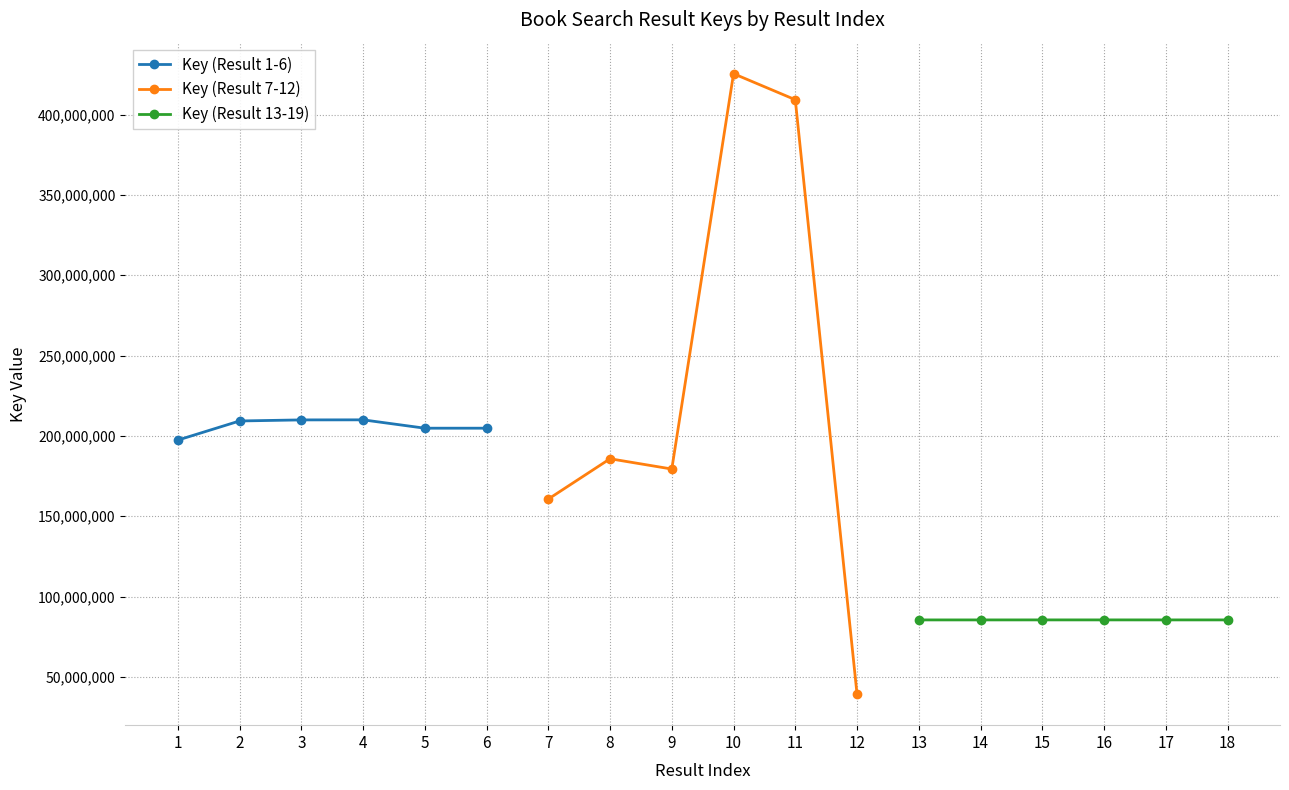

What is the lowest value of the Key (Result 7-12) series?

39214697